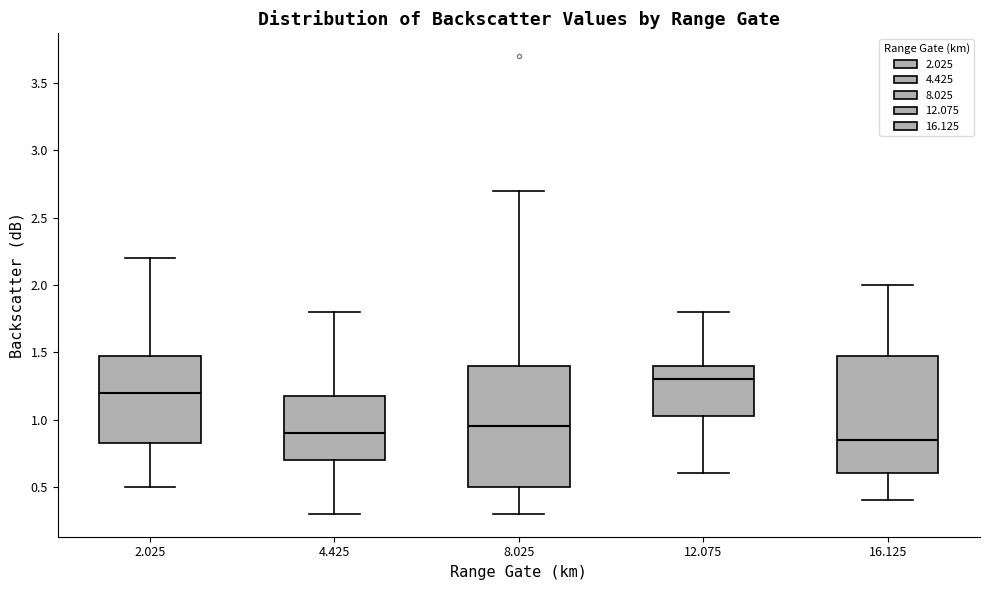

Reading left to right, transcribe this box plot: for each box, give where its median line is, the range the box spans, and where its two whiskers end, as read against the y-axis. The values are not printed on the chart, so give them approximately, as read against the axis.

2.025: median 1.20, box 0.85 to 1.50, whiskers 0.50 to 2.20
4.425: median 0.90, box 0.70 to 1.20, whiskers 0.30 to 1.80
8.025: median 0.95, box 0.50 to 1.40, whiskers 0.30 to 2.70
12.075: median 1.30, box 1.05 to 1.40, whiskers 0.60 to 1.80
16.125: median 0.85, box 0.60 to 1.50, whiskers 0.40 to 2.00